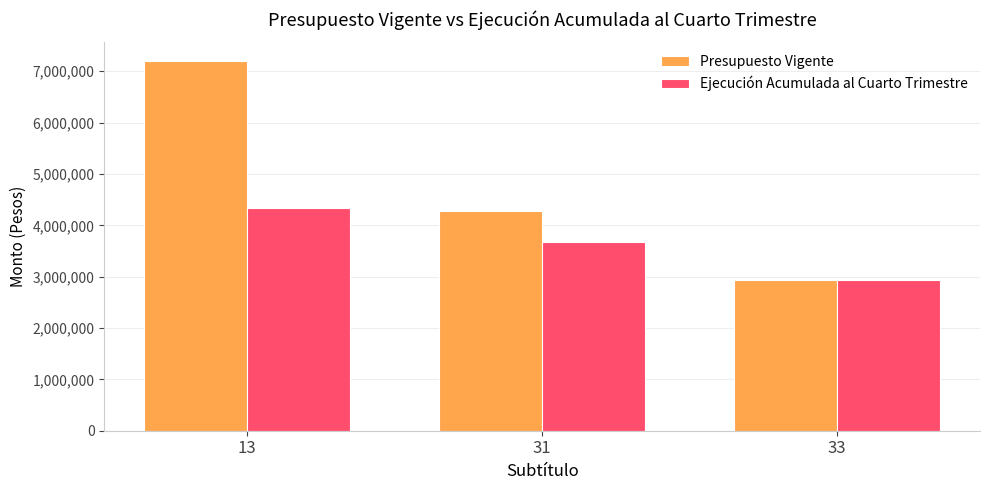

The value of Presupuesto Vigente at 31 is 4275716. True or false?

True